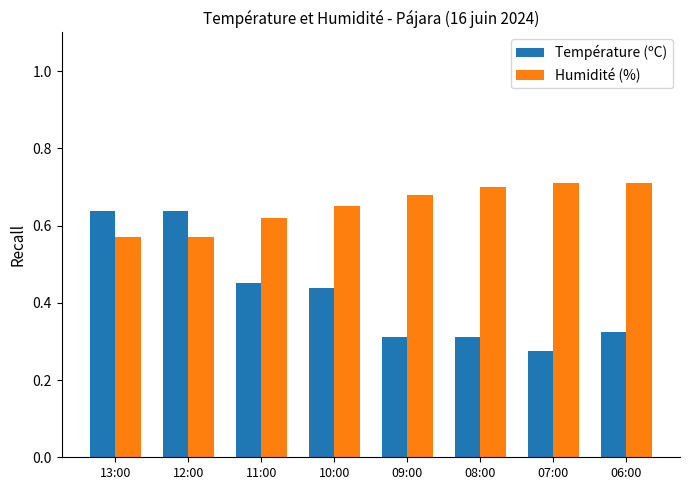

Rank the series by their average value, from highest to lowest.

Humidité (%), Température (ºC)